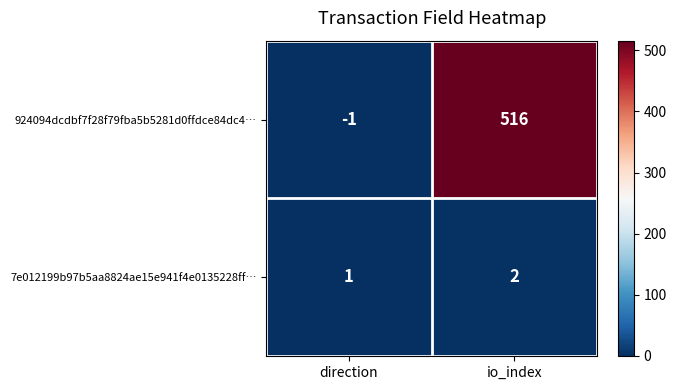

How many values in the 924094dcdbf7f28f79fba5b5281d0ffdce84dc4… series are below 516?

1